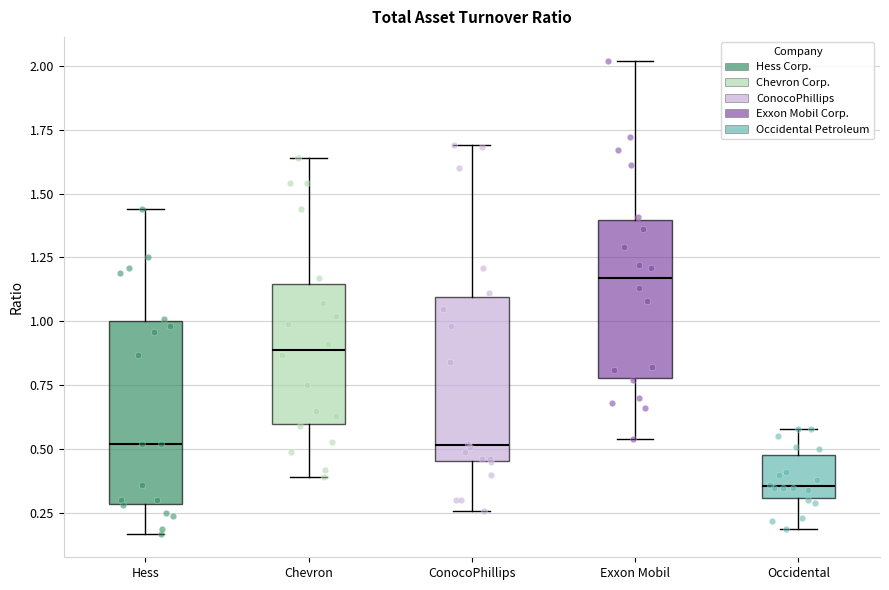

Which box's median line is the highest?

Exxon Mobil